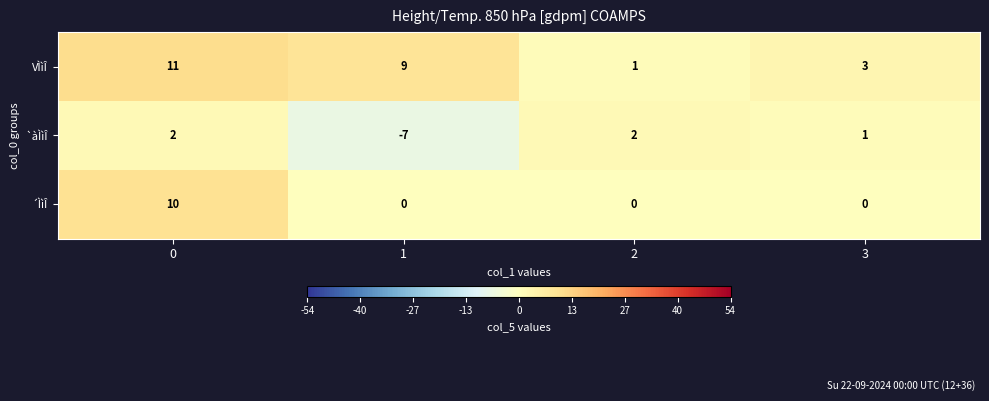

Reading left to right, extract all data points from this chart.

VÌìÎ: 0=11	1=9	2=1	3=3
`àÌìÎ: 0=2	1=-7	2=2	3=1
´ÌìÎ: 0=10	1=0	2=0	3=0